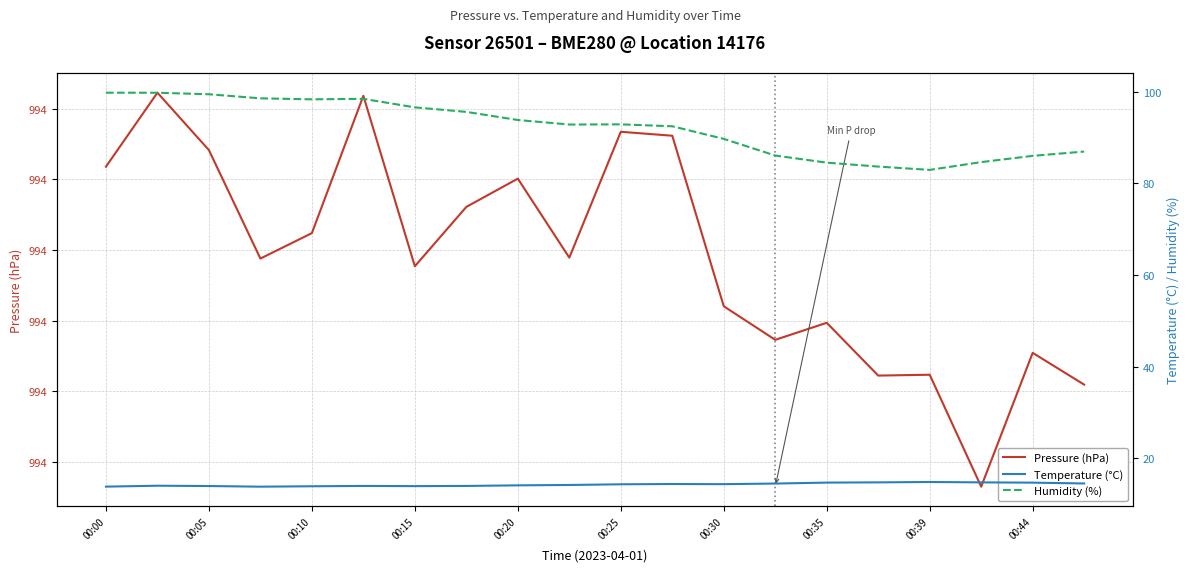

Between 00:25 and 00:20, which is larger?

00:25